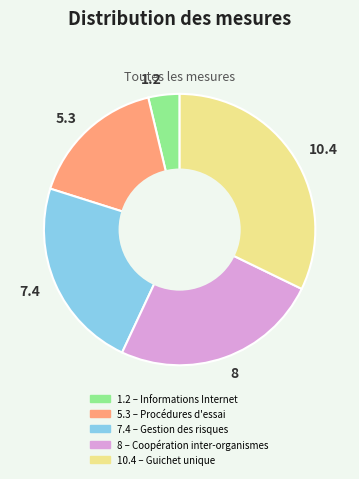

Is the sum of 10.4 and 8 greater than half?

Yes